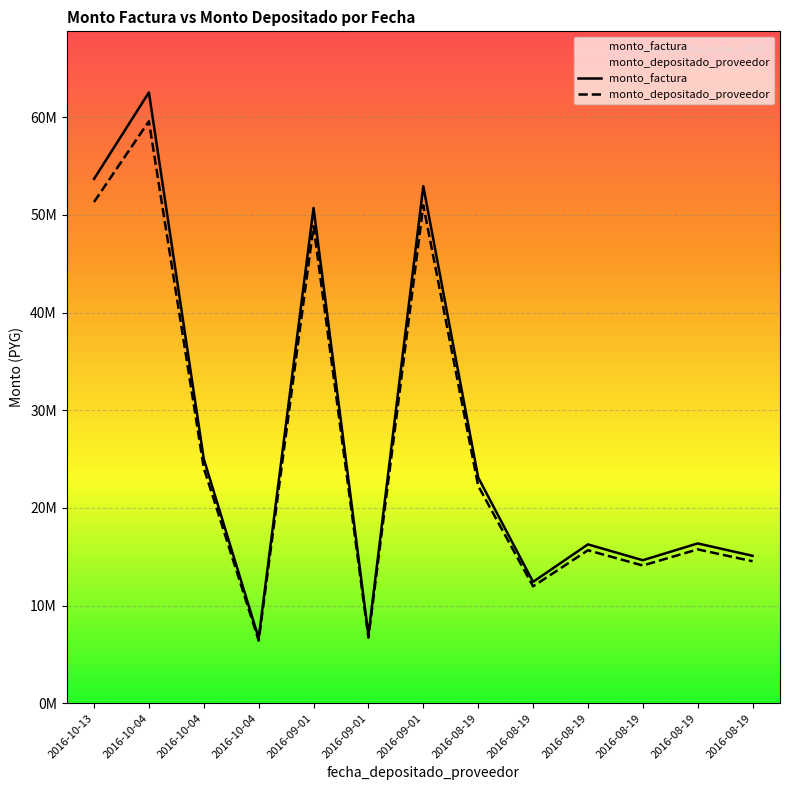

True or false: monto_depositado_proveedor and monto_factura intersect in this chart.

False